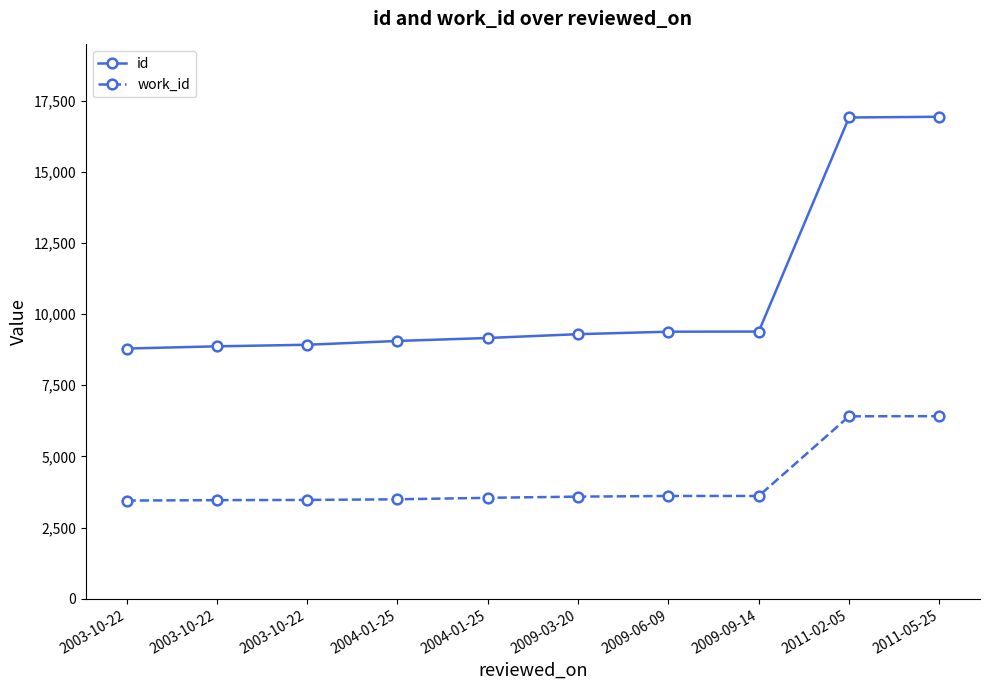

How many distinct data groups are displayed?

2